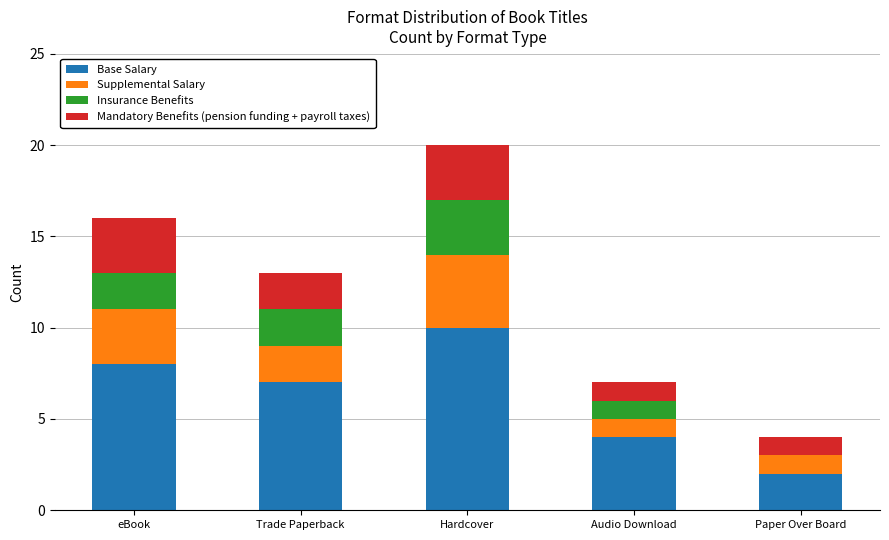

What is the sum of all Base Salary values?

31